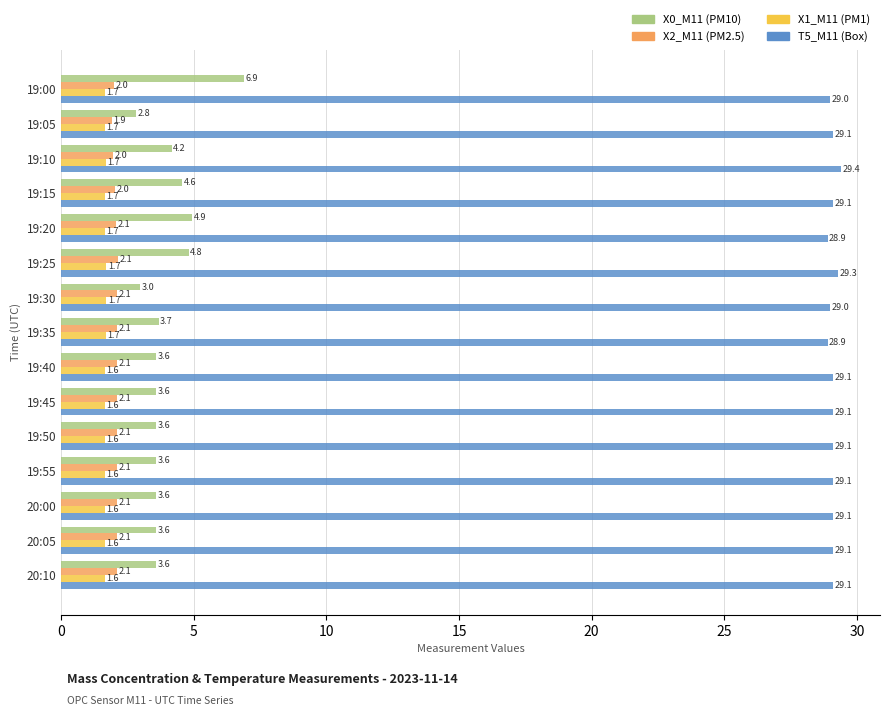

Where is X0_M11 (PM10) nearest to the value 4?

19:10